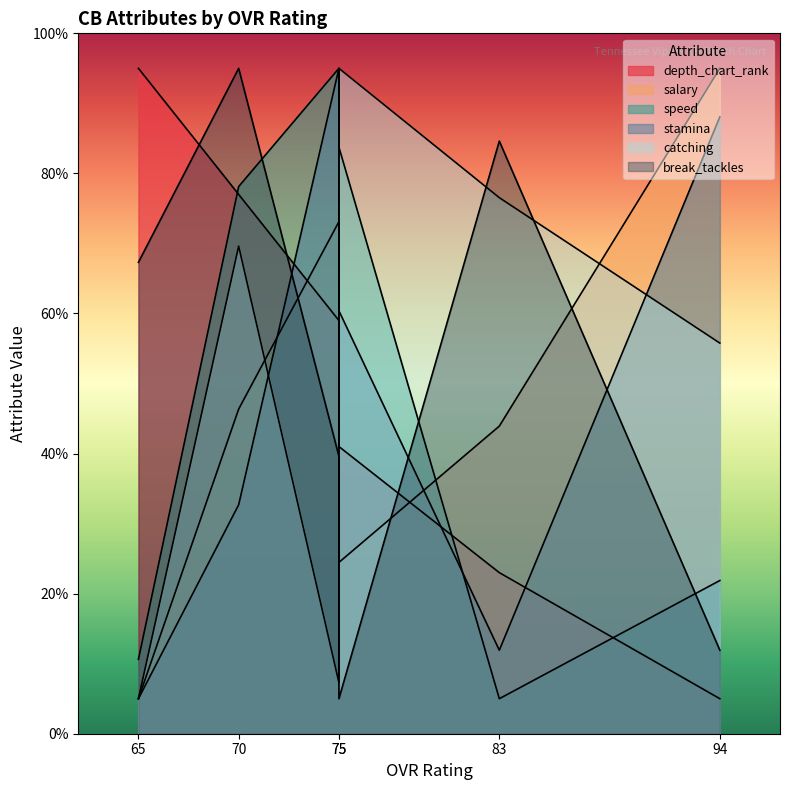

What is the spread (max minus min) of values at 75?

90.0